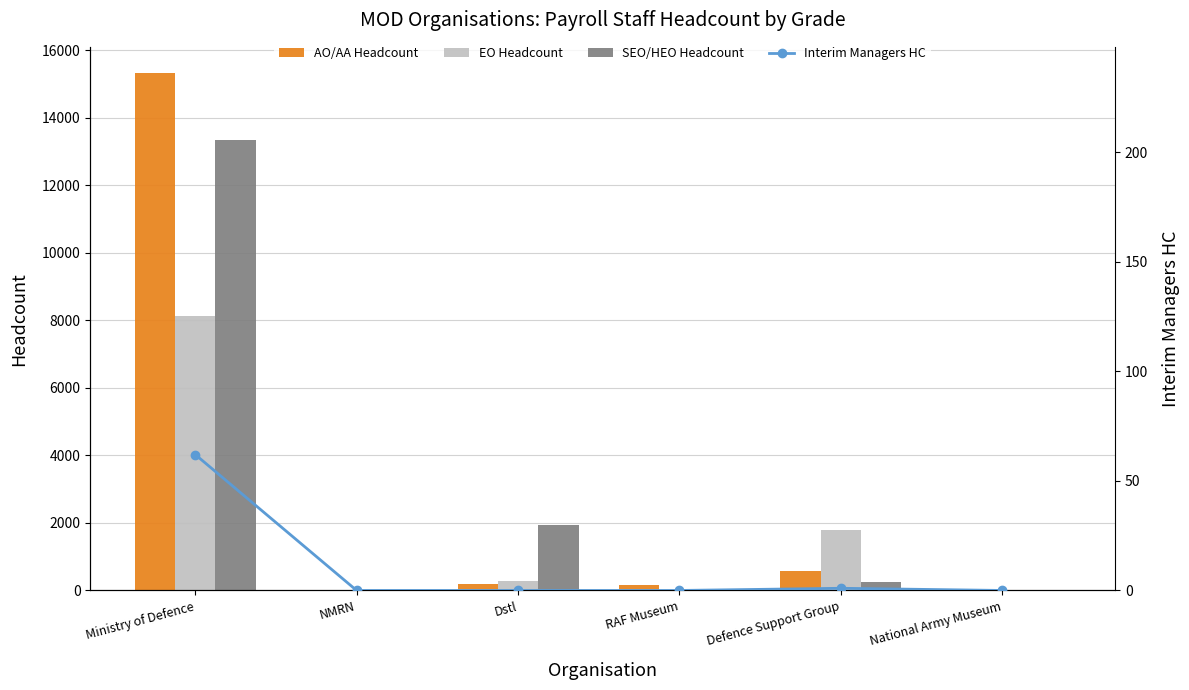

What is the average value of the Interim Managers HC series?

10